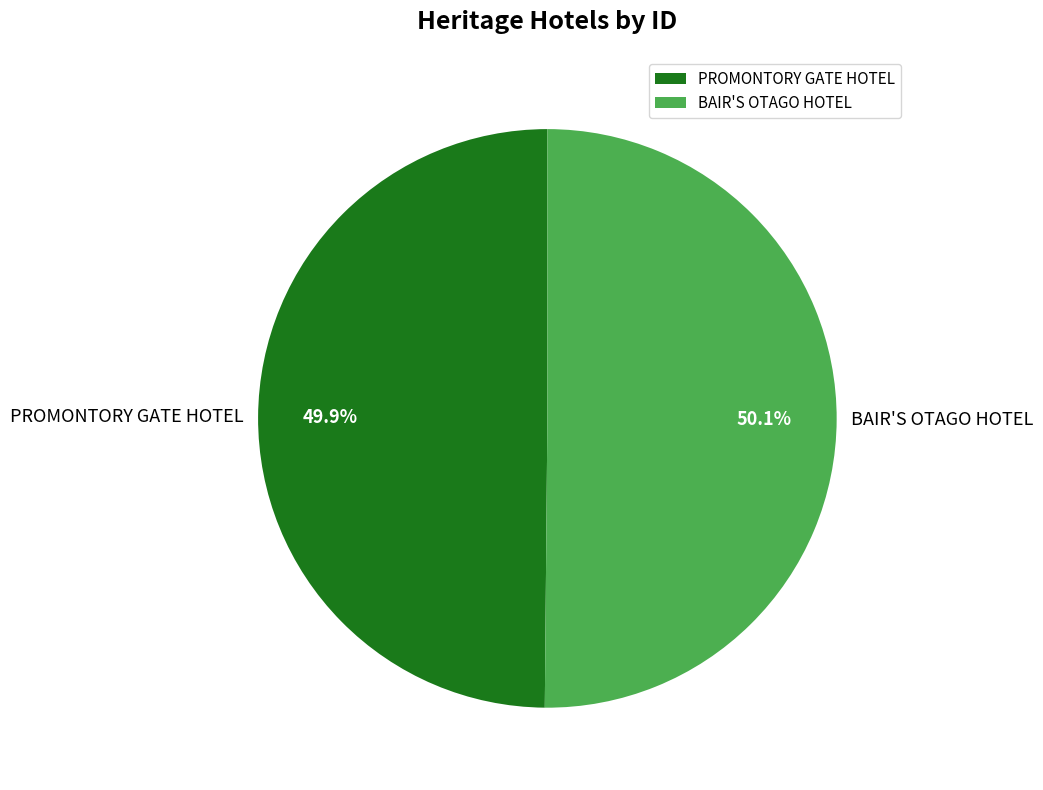

To the nearest percent, what percentage of the pie is PROMONTORY GATE HOTEL?

50%